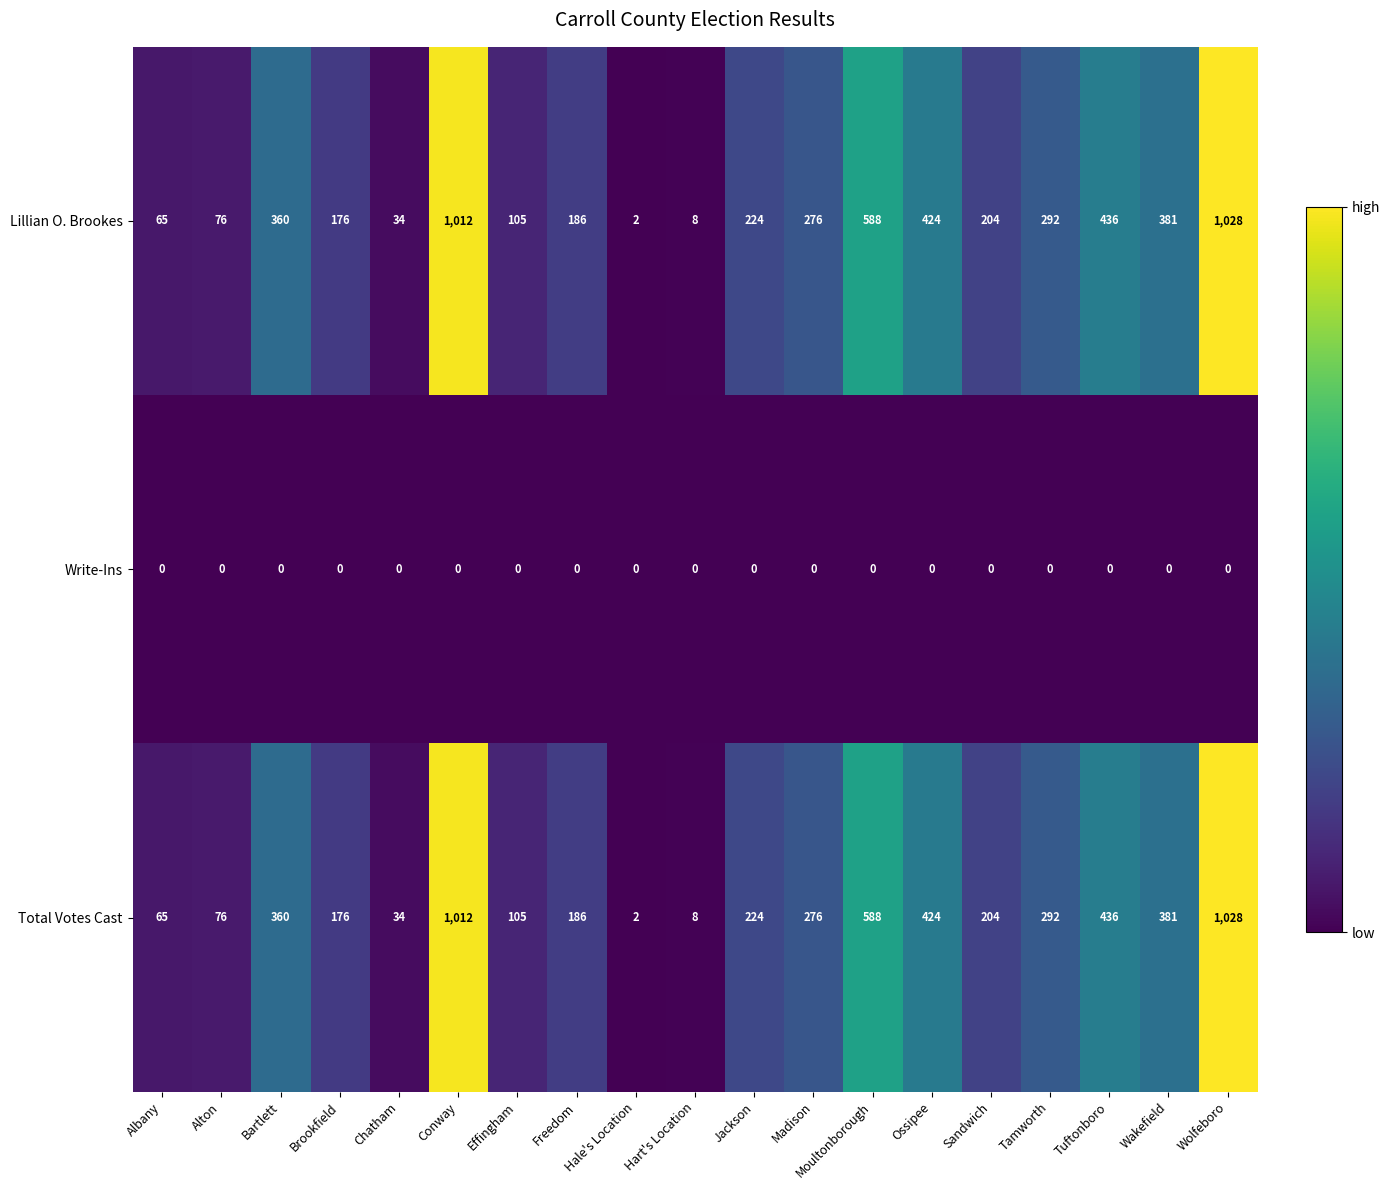

What is the spread (max minus min) of values at Freedom?

186